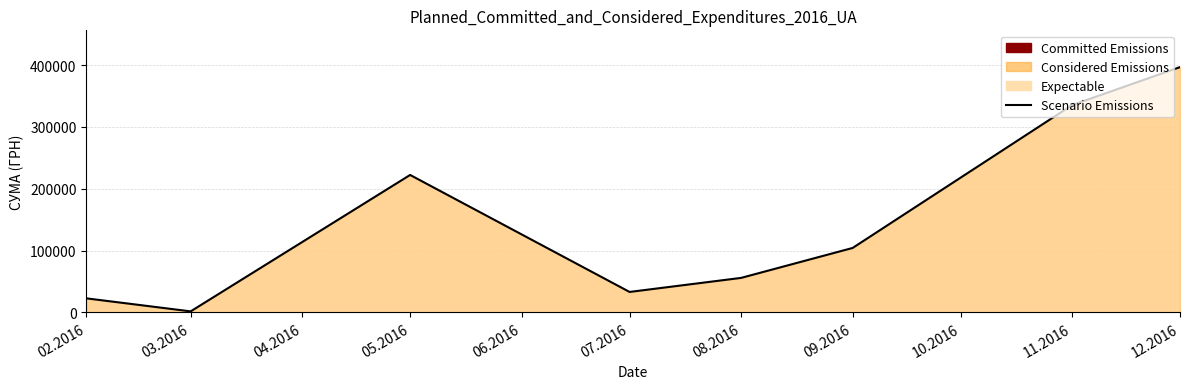

What is the approximate value at 03.2016?

1685.9